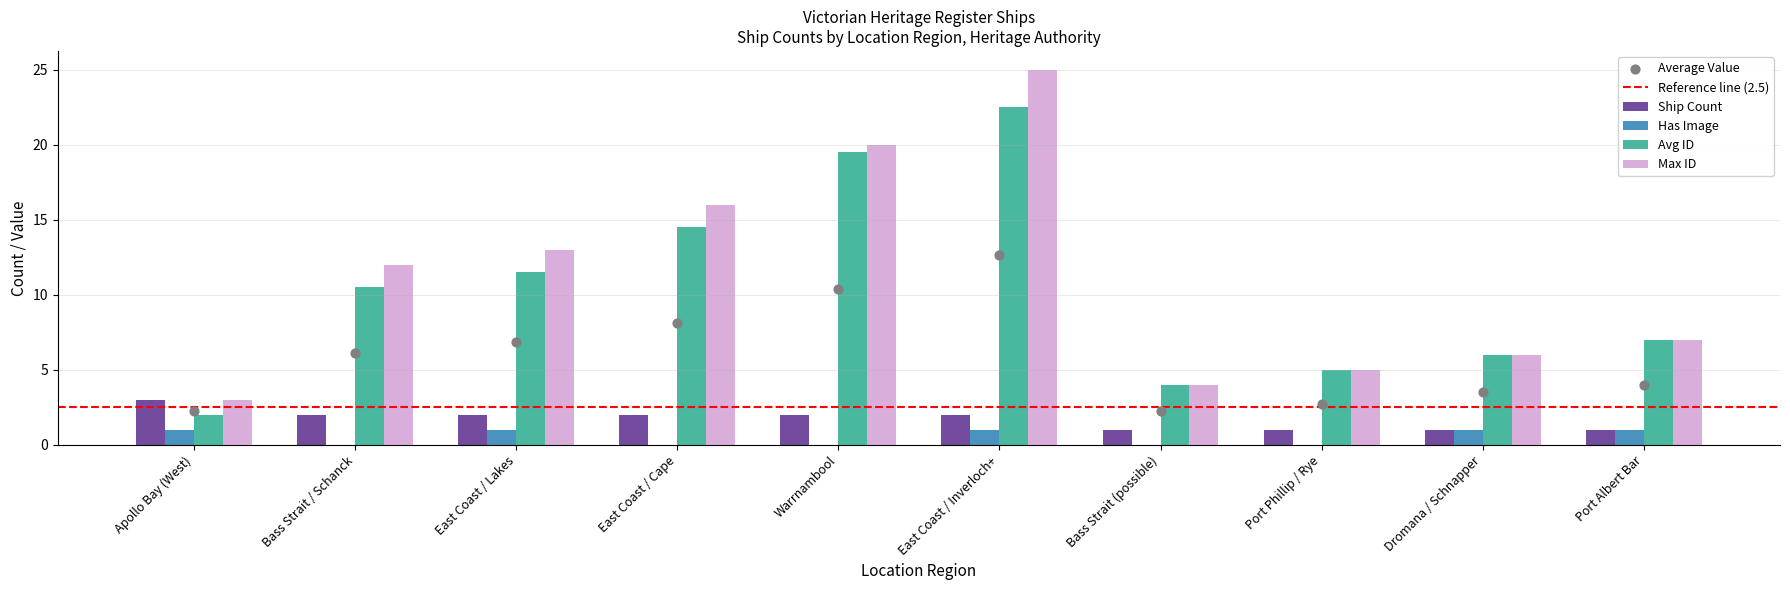

At how many categories does at least one series exceed 9?

5